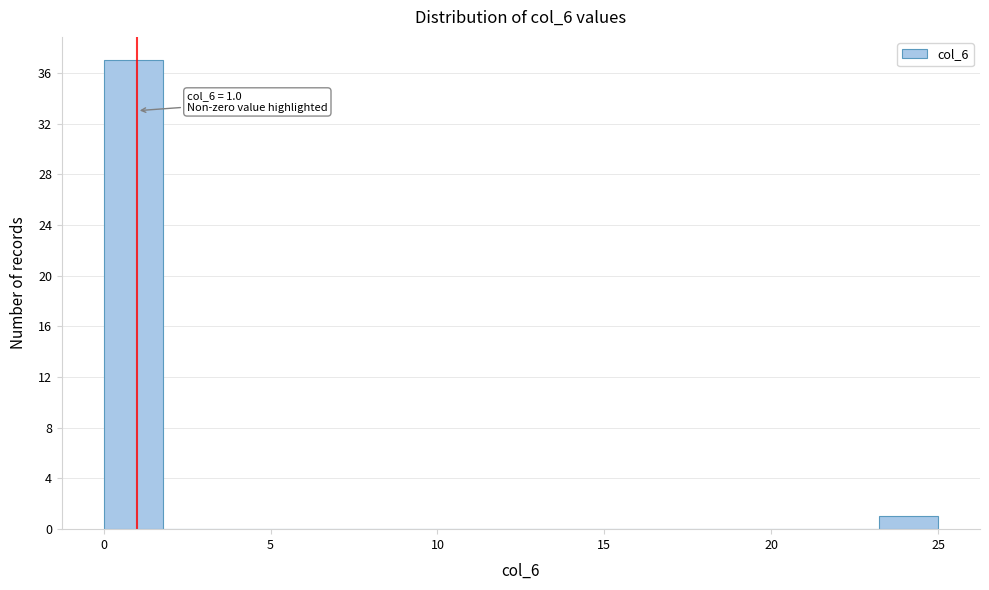

Around what value on the x-axis is the tallest bar? Give the approximate position of its centre, as read against the axis.

1.0